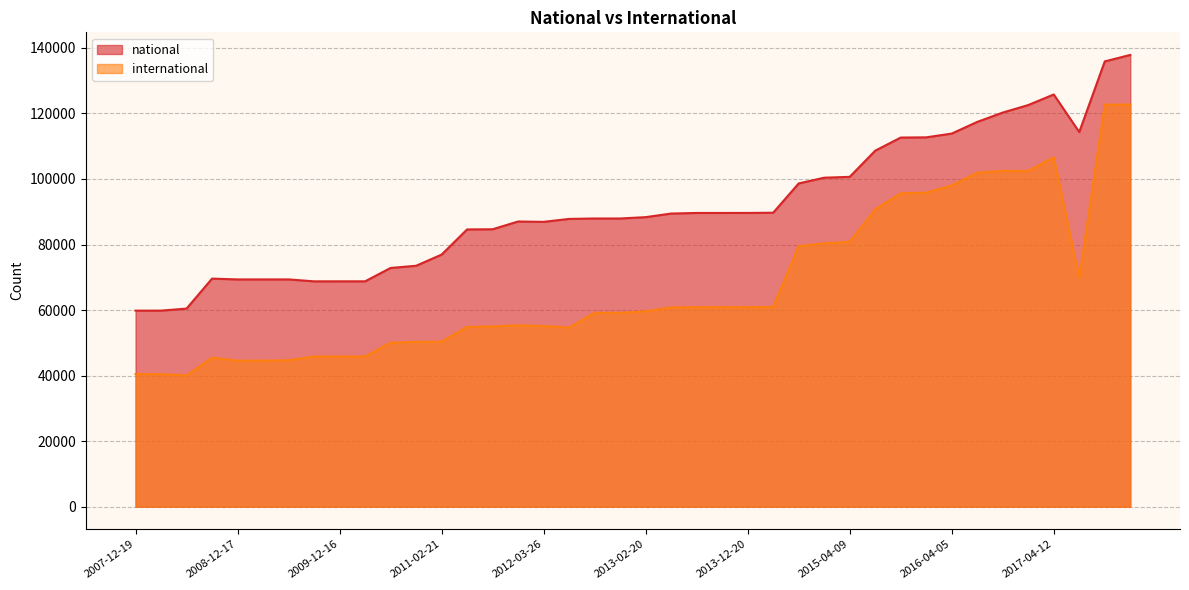

Between 2016-04-05 and 2017-07-24, which is larger?

2017-07-24